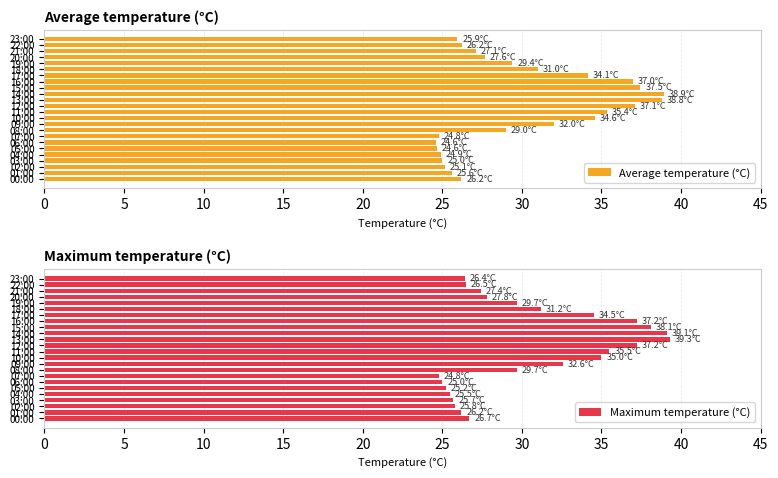

What is the sum of all Maximum temperature (°C) values?

732.1